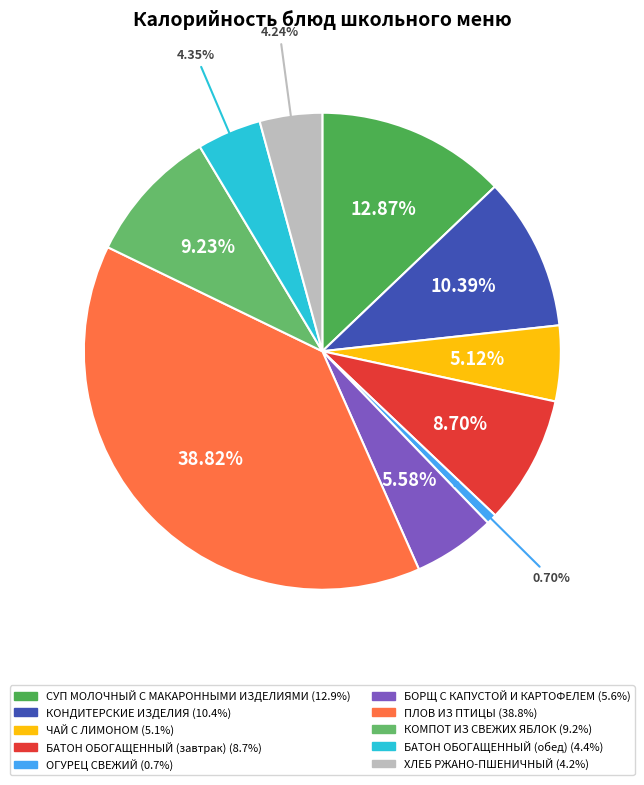

To the nearest percent, what is the average slice percentage?

10%